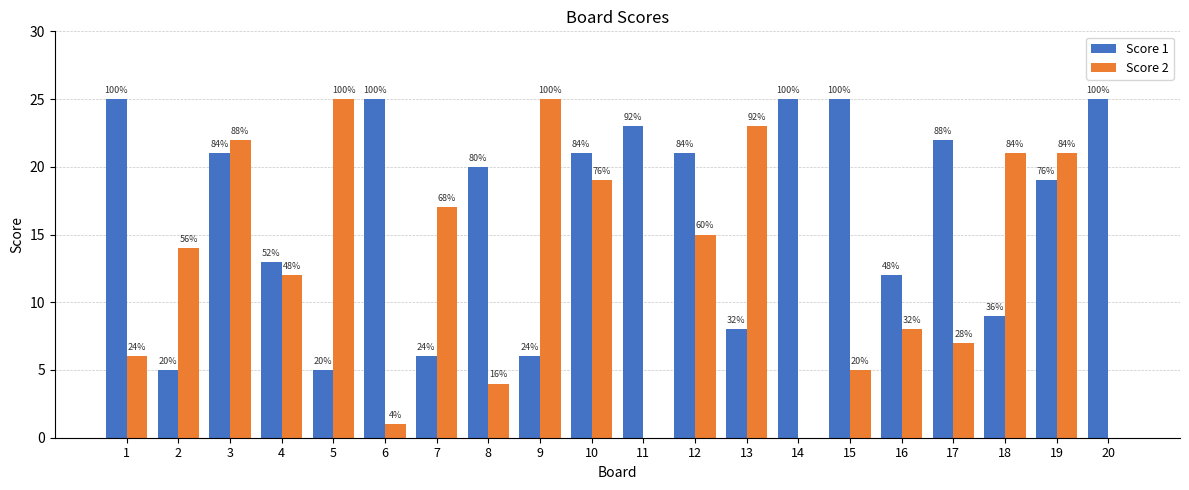

What are all the series names shown in the legend?

Score 1, Score 2